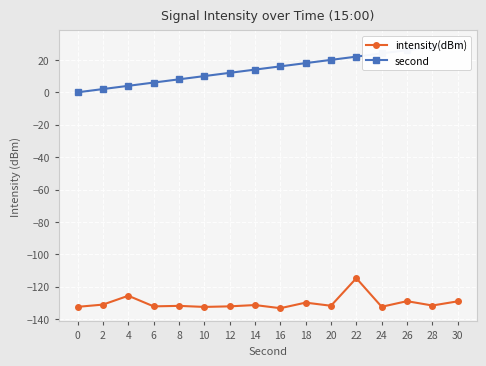

How many positive values does the second series have?

15